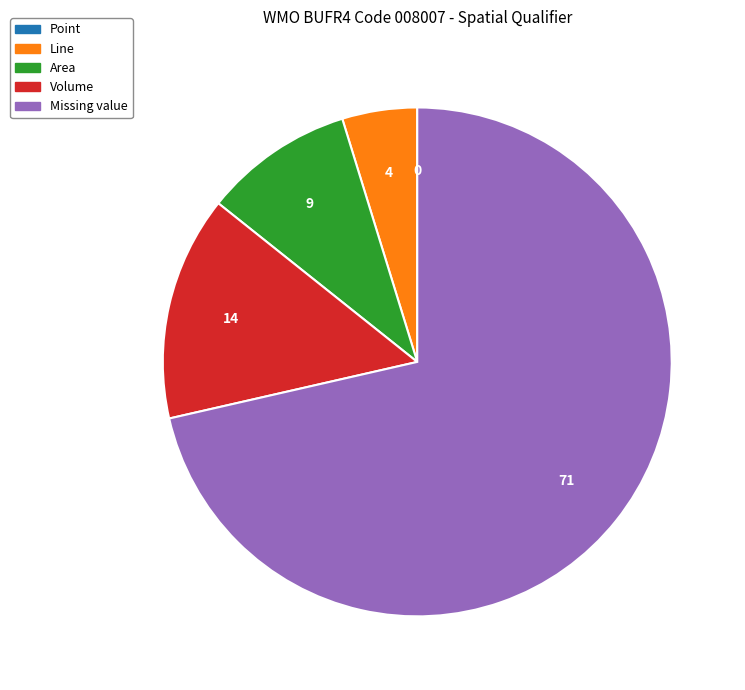

Do Missing value and Area together represent more than half of the pie?

Yes